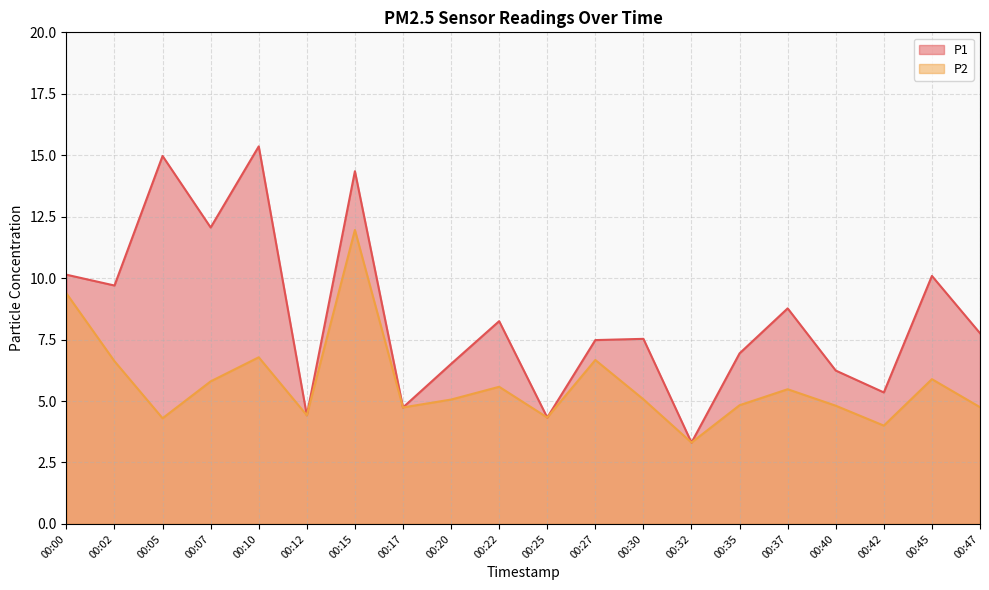

The P2 series shows 4.3 at 00:05. True or false?

True